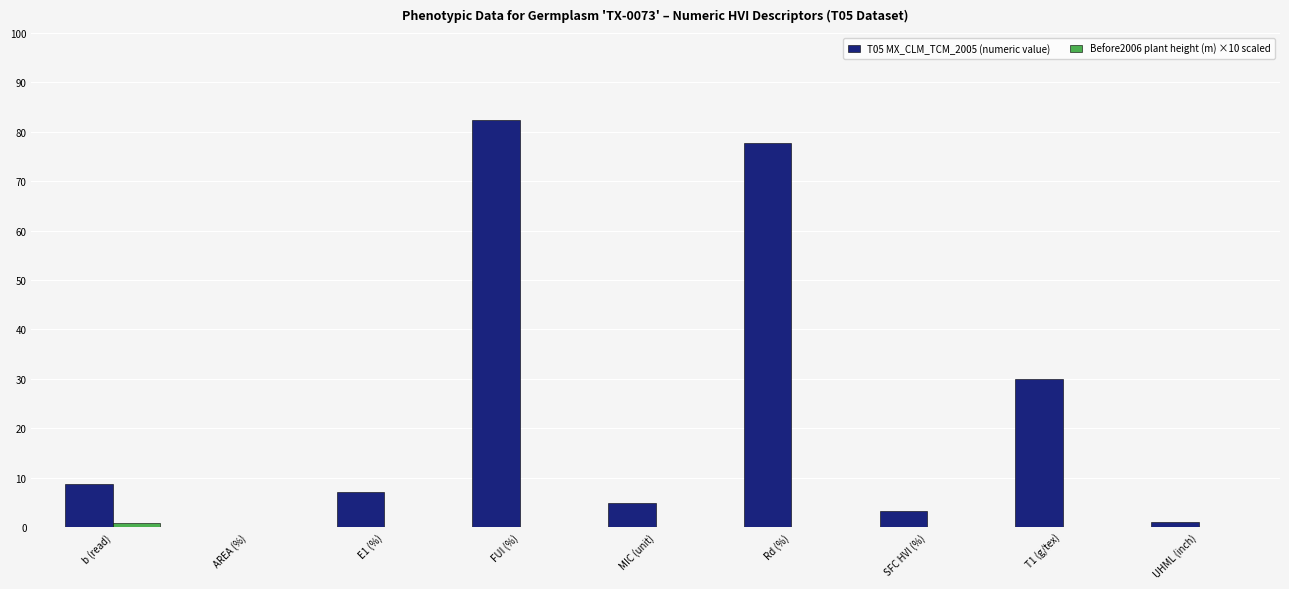

What is the total value across all series at FUI (%)?

82.4